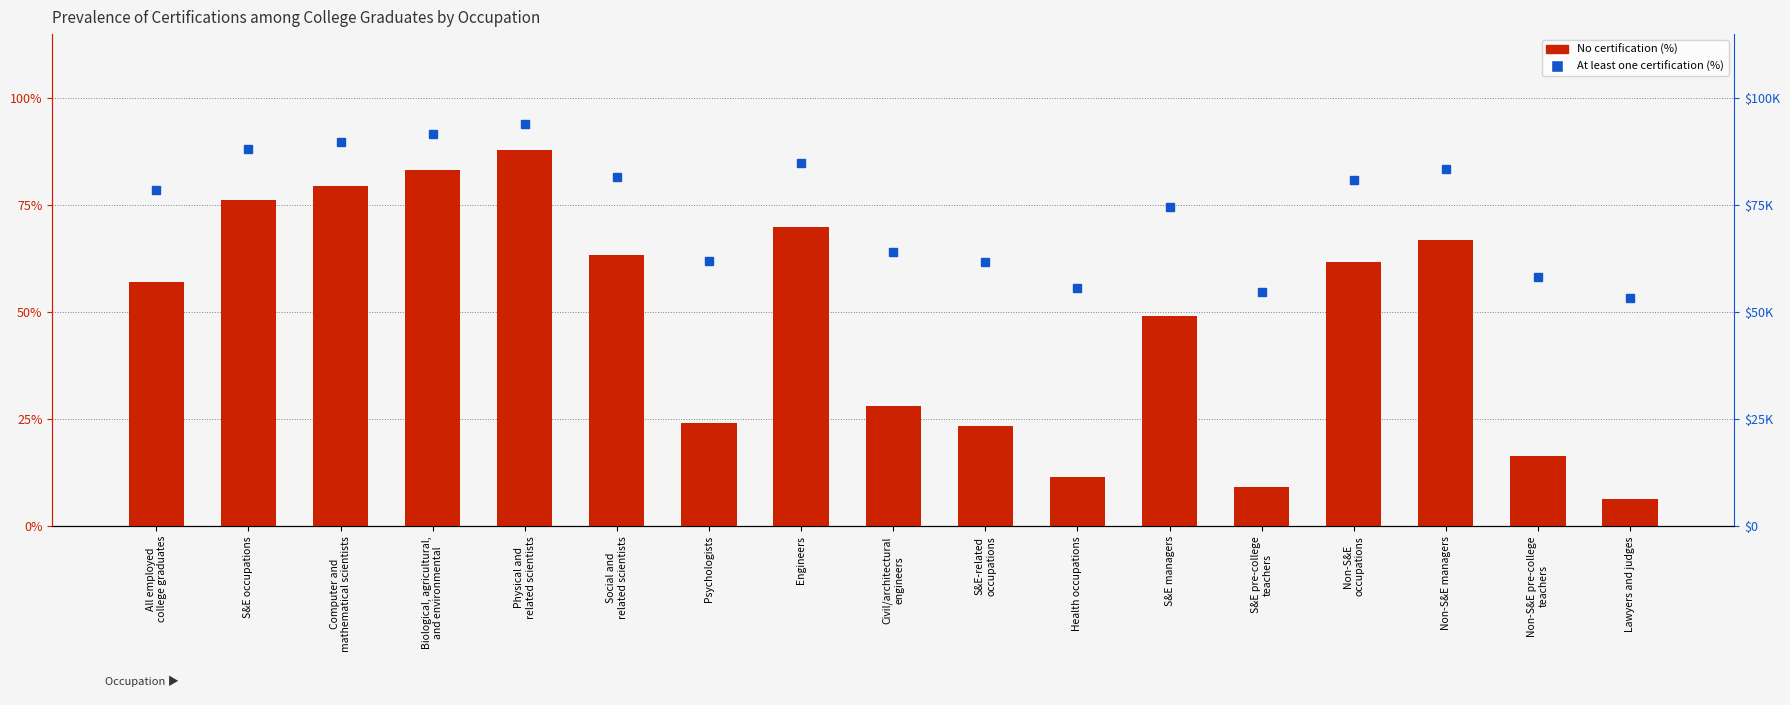

Reading left to right, extract all data points from this chart.

All employed
college graduates=57.2	S&E occupations=76.3	Computer and
mathematical scientists=79.5	Biological, agricultural,
and environmental=83.3	Physical and
related scientists=87.9	Social and
related scientists=63.4	Psychologists=24.2	Engineers=70.0	Civil/architectural
engineers=28.1	S&E-related
occupations=23.4	Health occupations=11.5	S&E managers=49.2	S&E pre-college
teachers=9.3	Non-S&E
occupations=61.7	Non-S&E managers=66.9	Non-S&E pre-college
teachers=16.5	Lawyers and judges=6.5